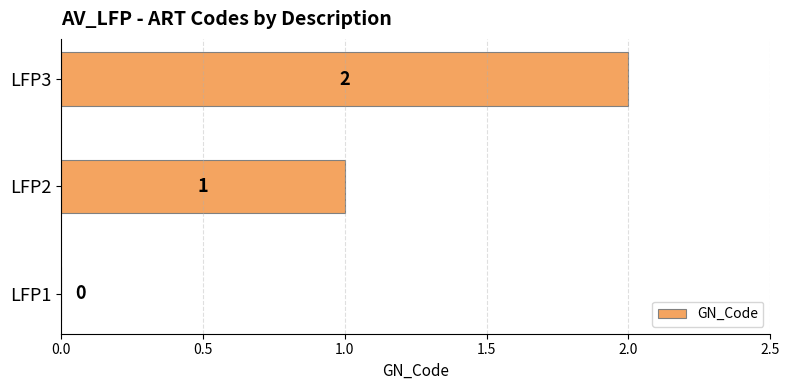

What is the ratio of the value at LFP3 to the value at LFP2?

2.0